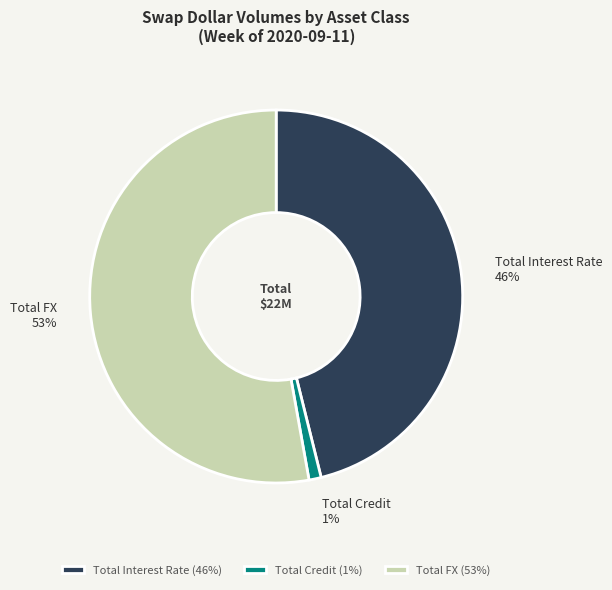

Which category has the biggest portion of the pie?

Total FX